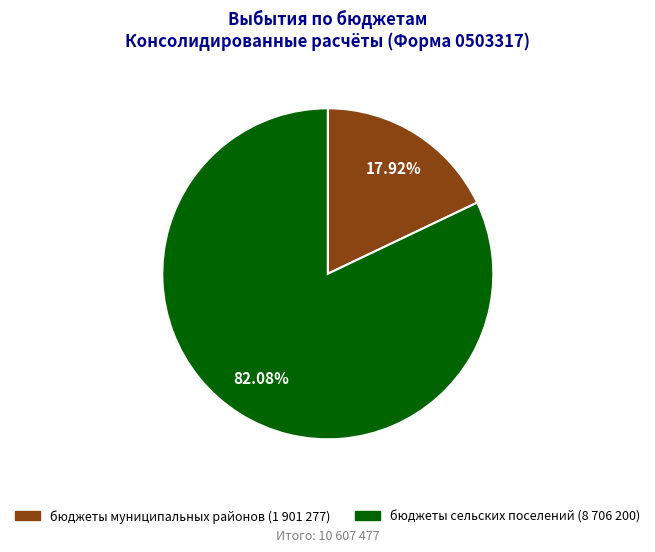

How many slices are in this pie chart?

2